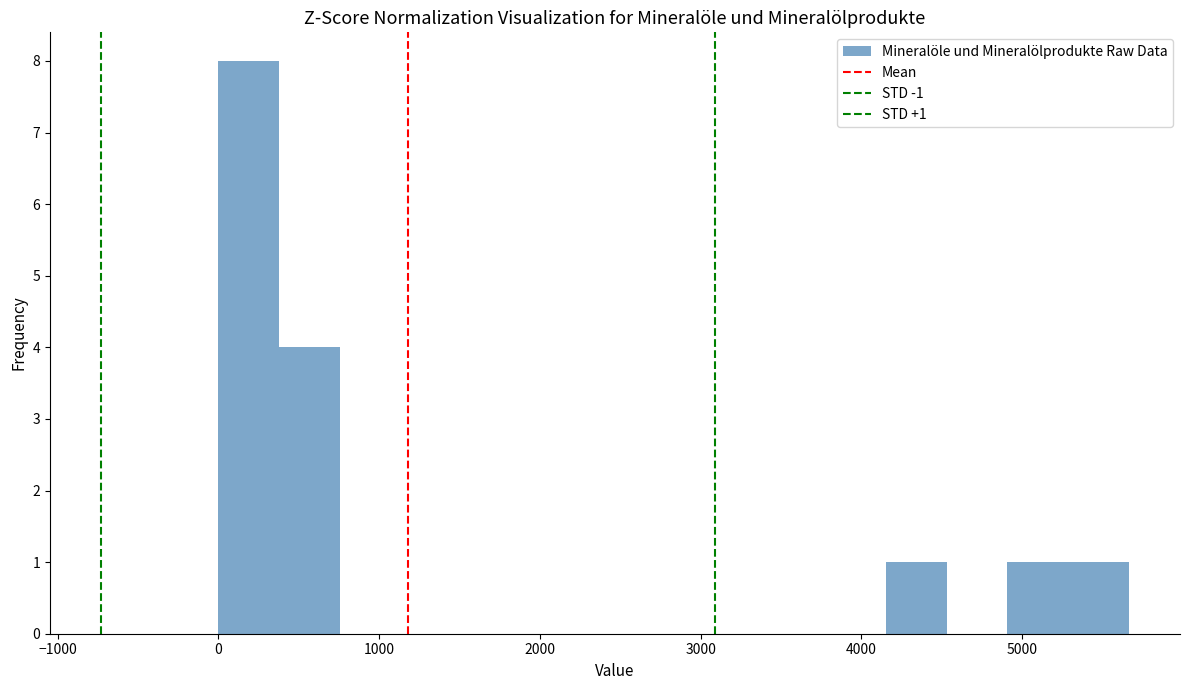

Around what value on the x-axis is the tallest bar? Give the approximate position of its centre, as read against the axis.

200